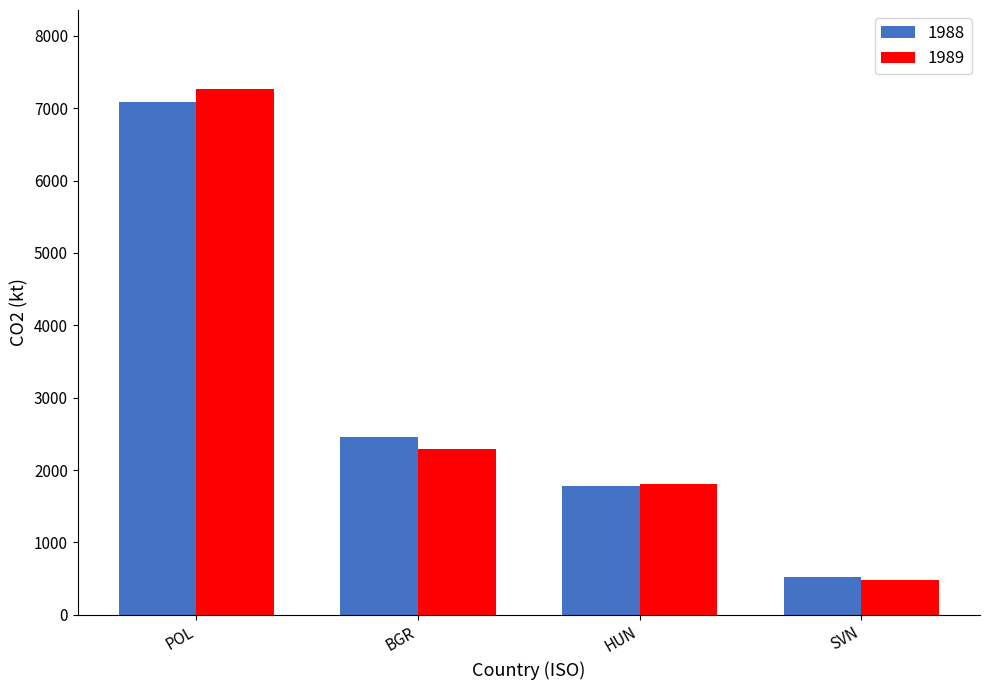

Is it true that 1988 equals 521.9 at SVN?

True